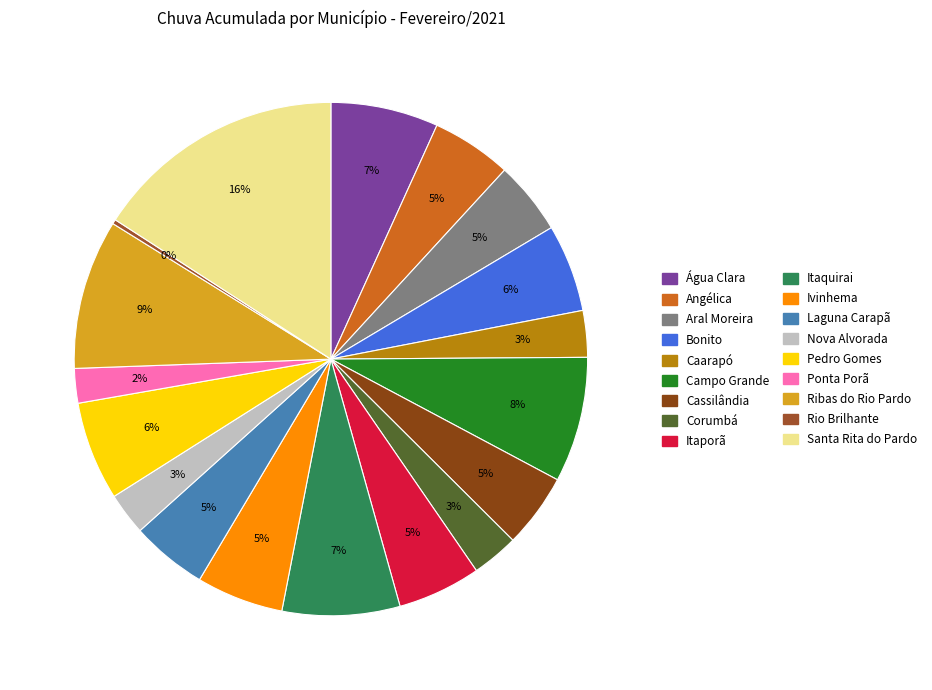

How many slices are in this pie chart?

18